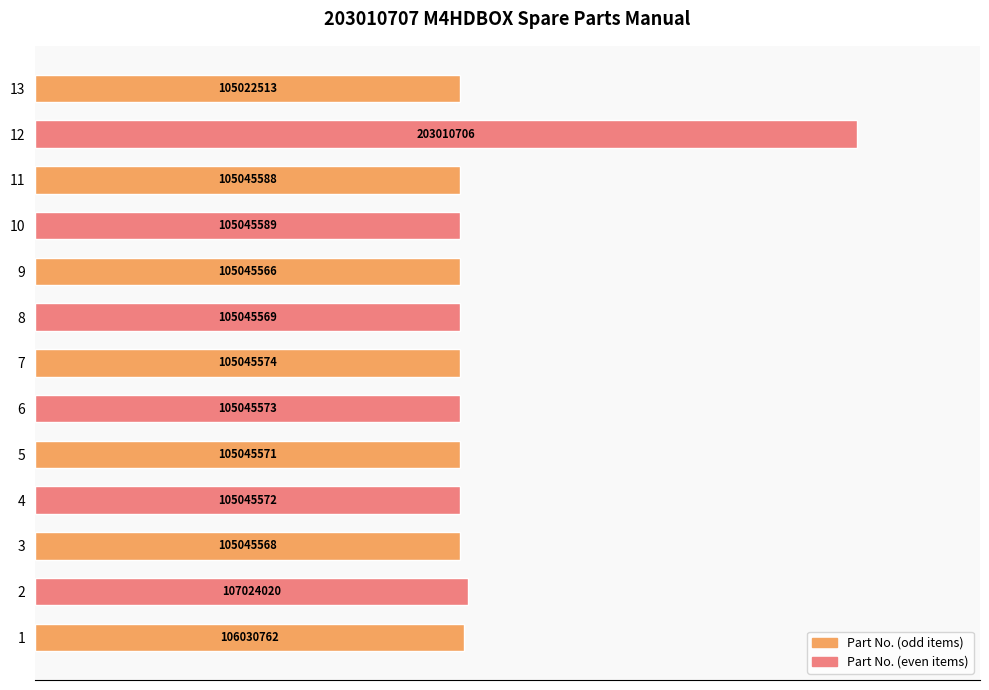

What is the average value?

112807552